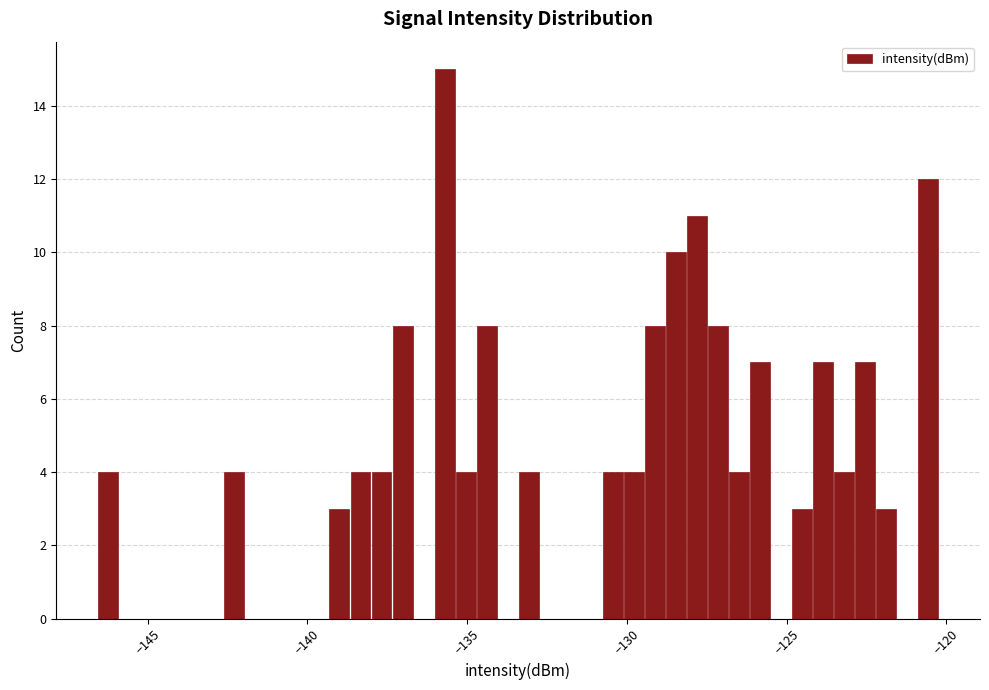

Read against the x-axis, roughly where is the centre of the tallest bar?

-135.5